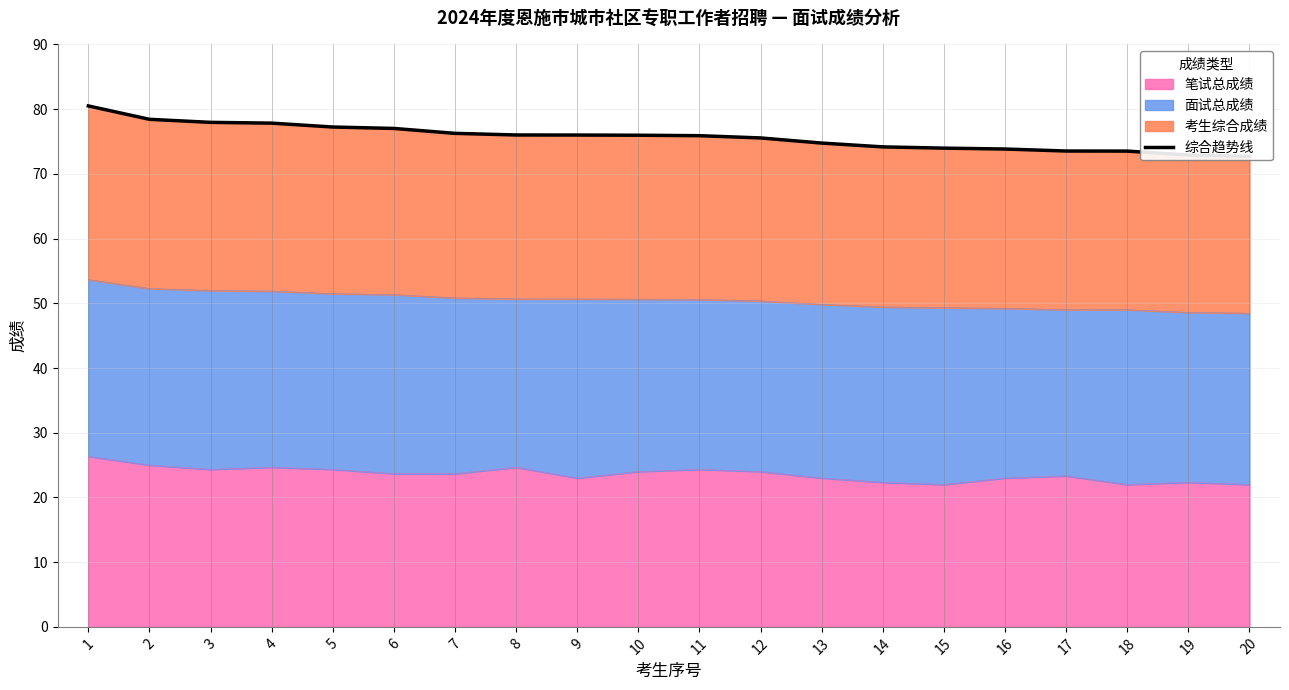

How many data points are above 75?

12